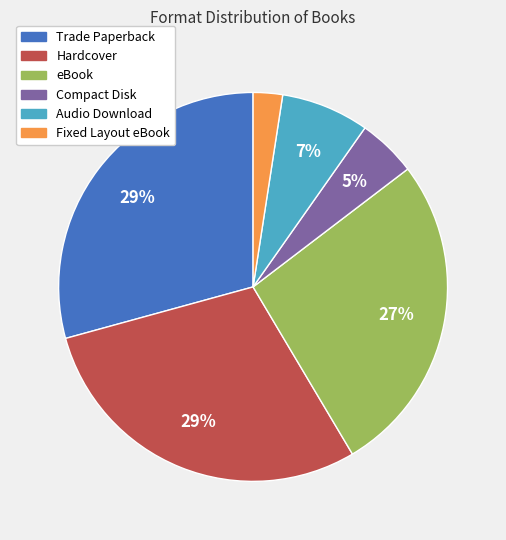

Which slice is the smallest?

Fixed Layout eBook